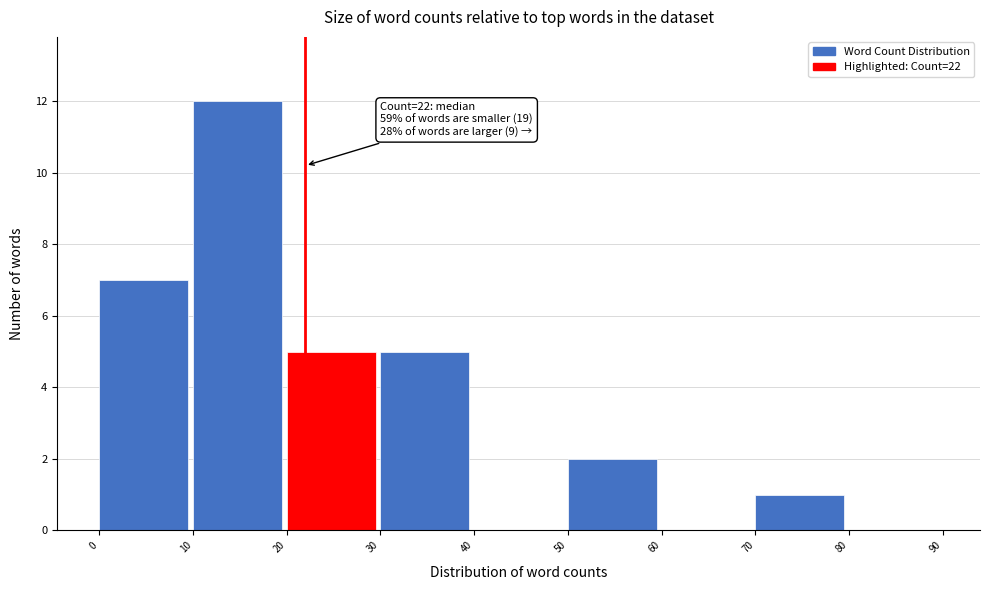

Which range on the x-axis has the tallest bar?

10 to 20